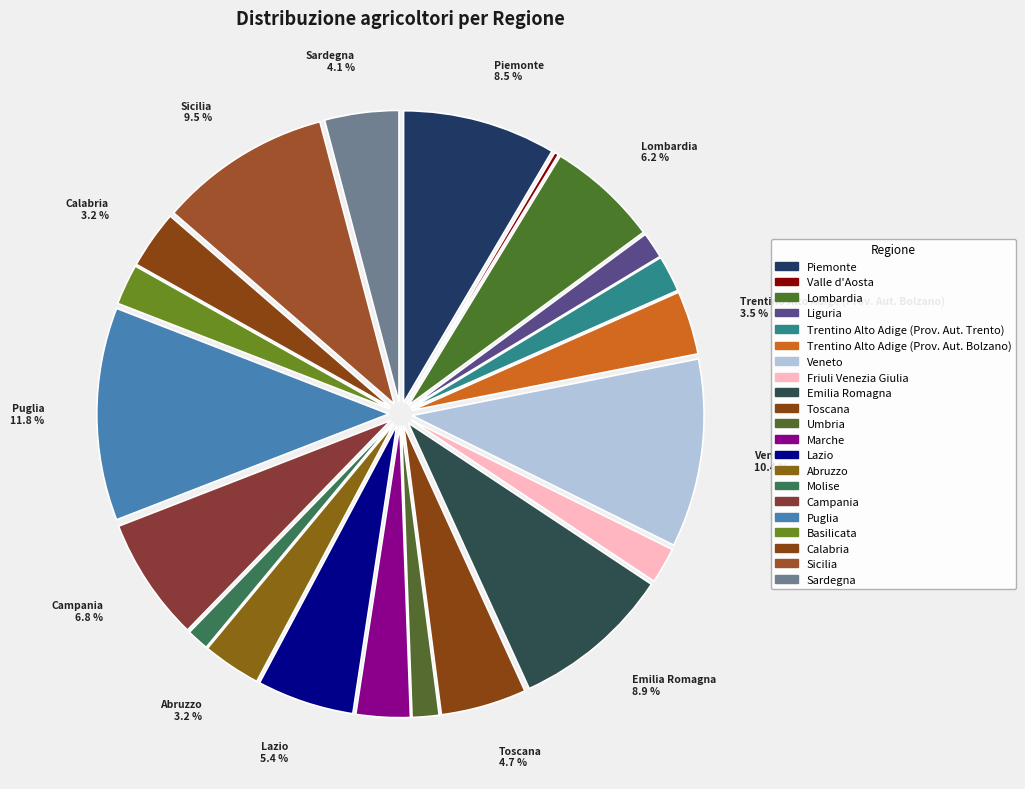

Rank the categories by value from lowest to highest.

Valle d'Aosta, Molise, Liguria, Umbria, Friuli Venezia Giulia, Trentino Alto Adige (Prov. Aut. Trento), Basilicata, Marche, Calabria, Abruzzo, Trentino Alto Adige (Prov. Aut. Bolzano), Sardegna, Toscana, Lazio, Lombardia, Campania, Piemonte, Emilia Romagna, Sicilia, Veneto, Puglia